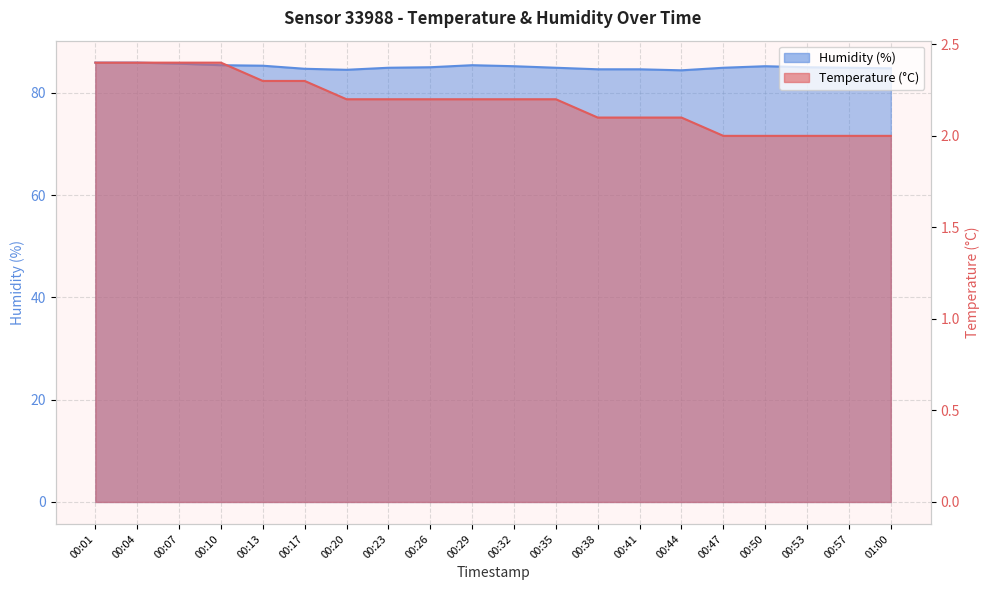

The Temperature (°C) series shows 2.2 at 00:29. True or false?

True